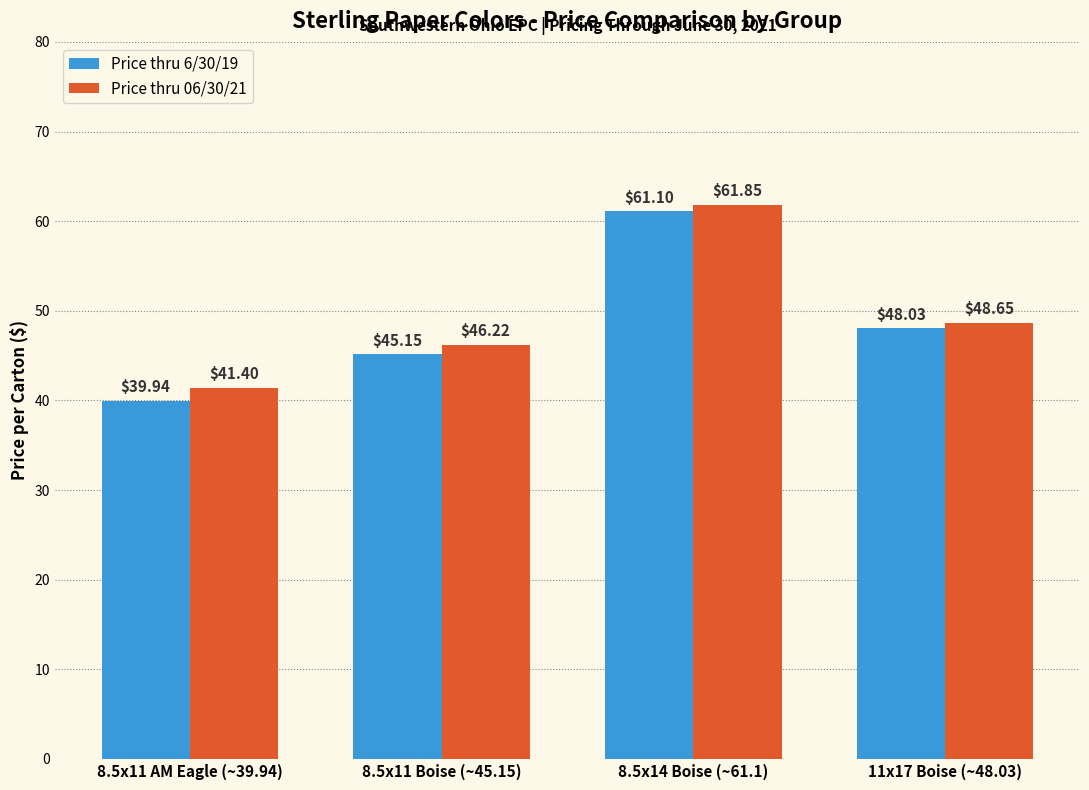

What is the greatest value displayed?

61.9